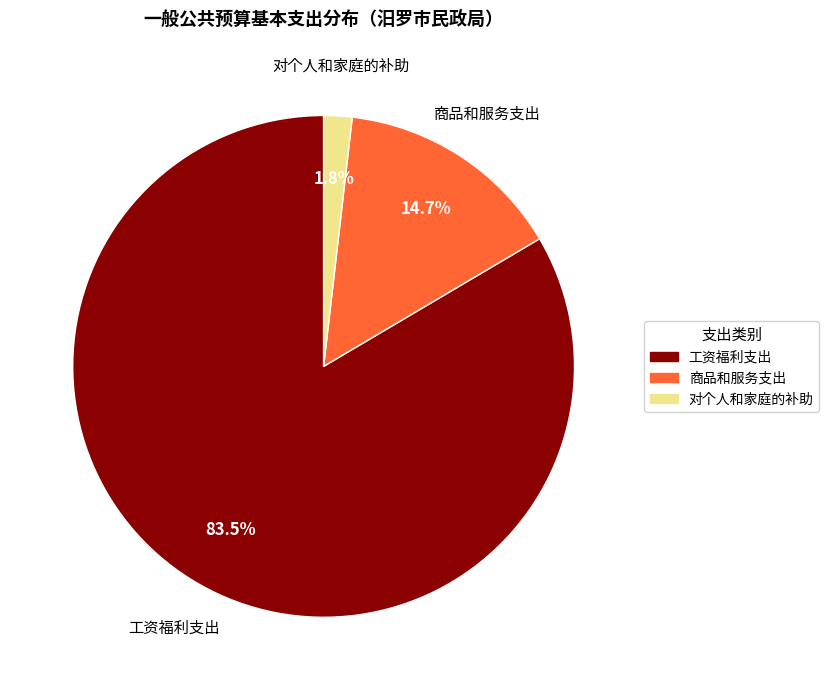

What is the largest slice in the pie chart?

工资福利支出